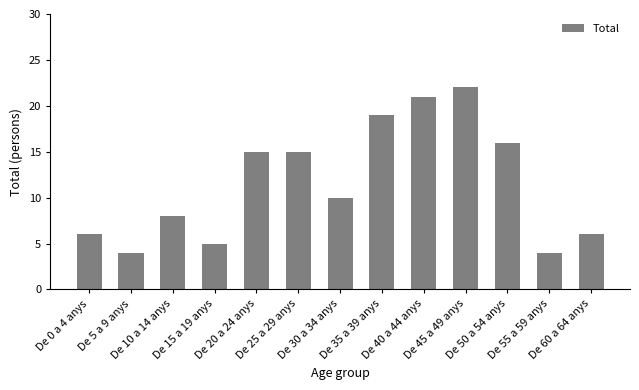

What is the value of the 5th bar from the left?

15